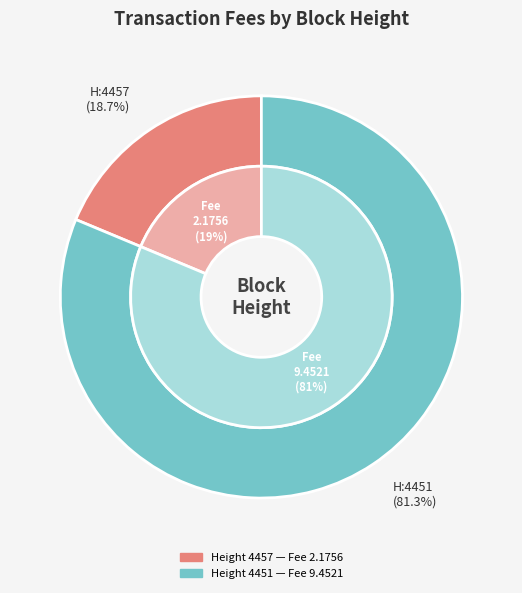

What is the change in value from 4457 to 4451?

+7.3